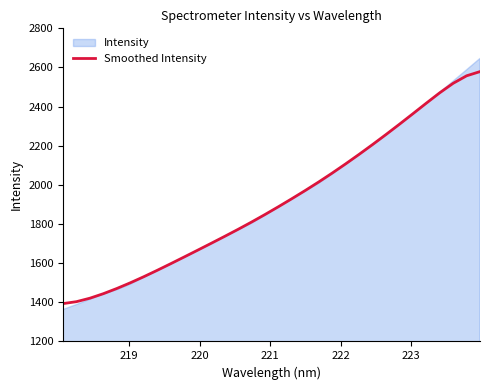

What is the value of the 22nd point from the left?

2107.3